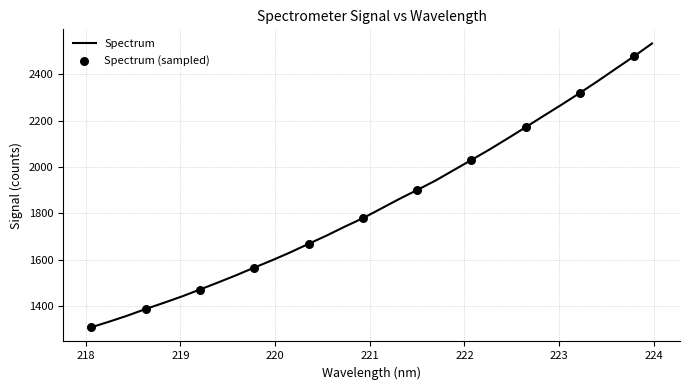

What is the difference between the maximum and minimum values?

1223.1